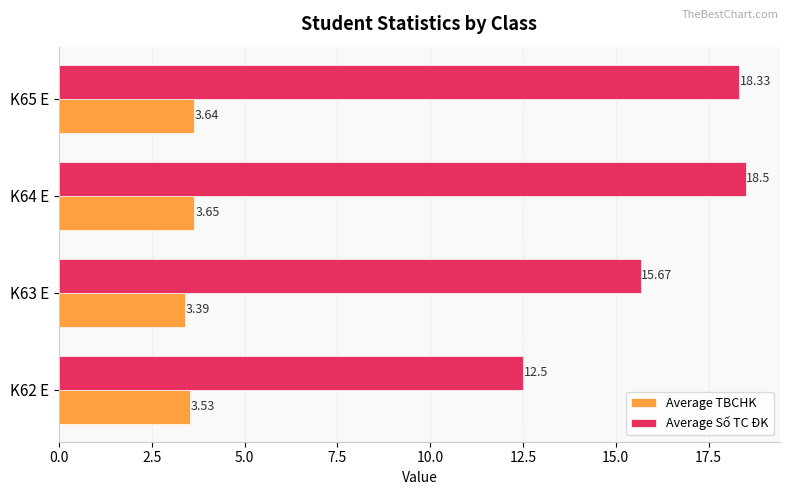

Which series has the widest spread of values?

Average Số TC ĐK